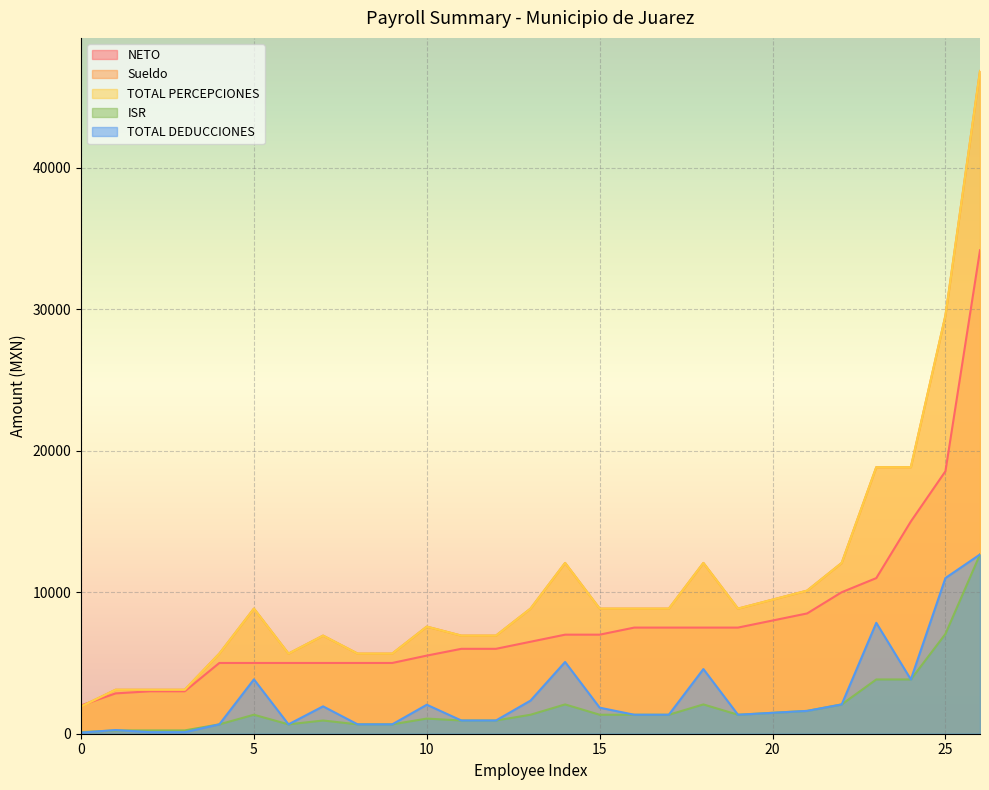

Does the chart display data point markers on the line(s)?

No